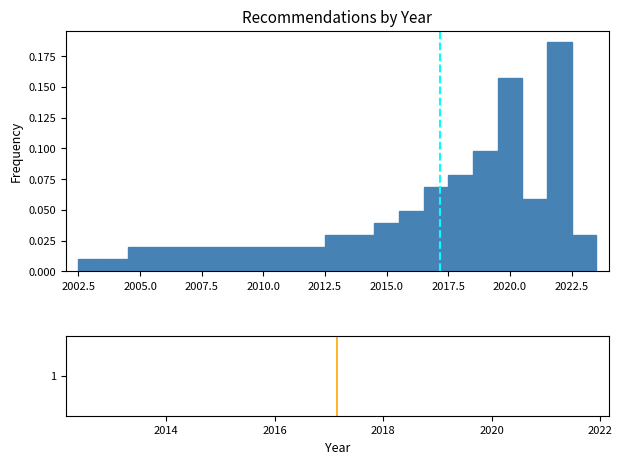

Around what value on the x-axis is the tallest bar? Give the approximate position of its centre, as read against the axis.

2022.0